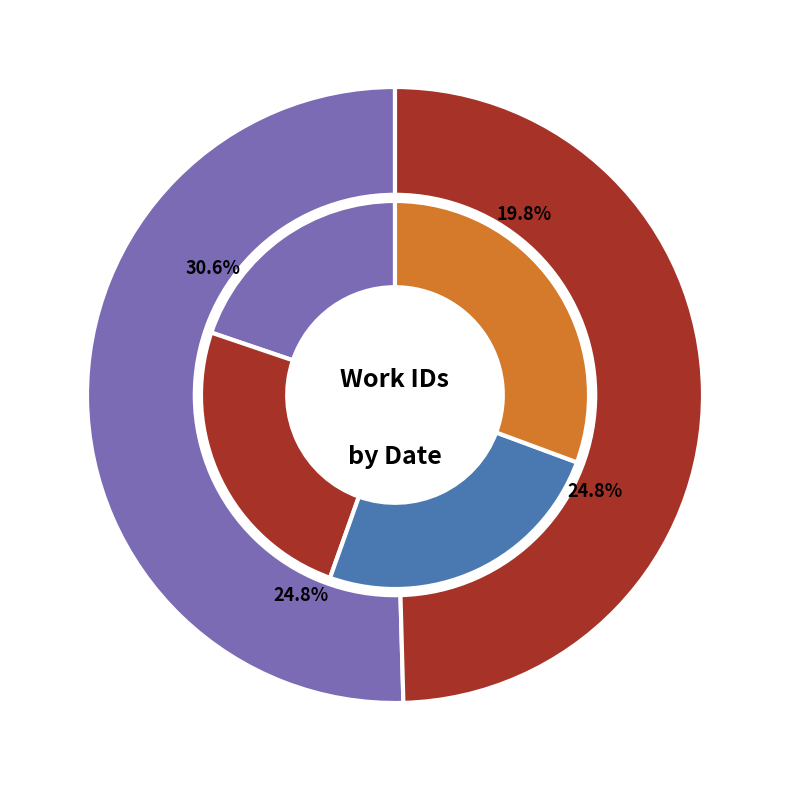

How many segments does this pie chart have?

4